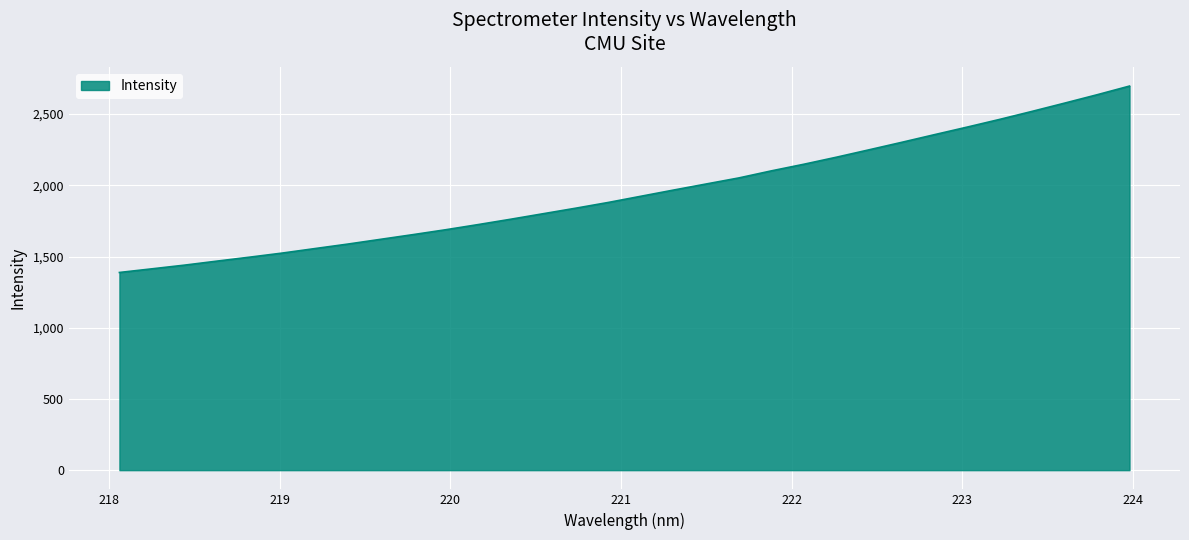

Does the chart display data point markers on the line(s)?

No